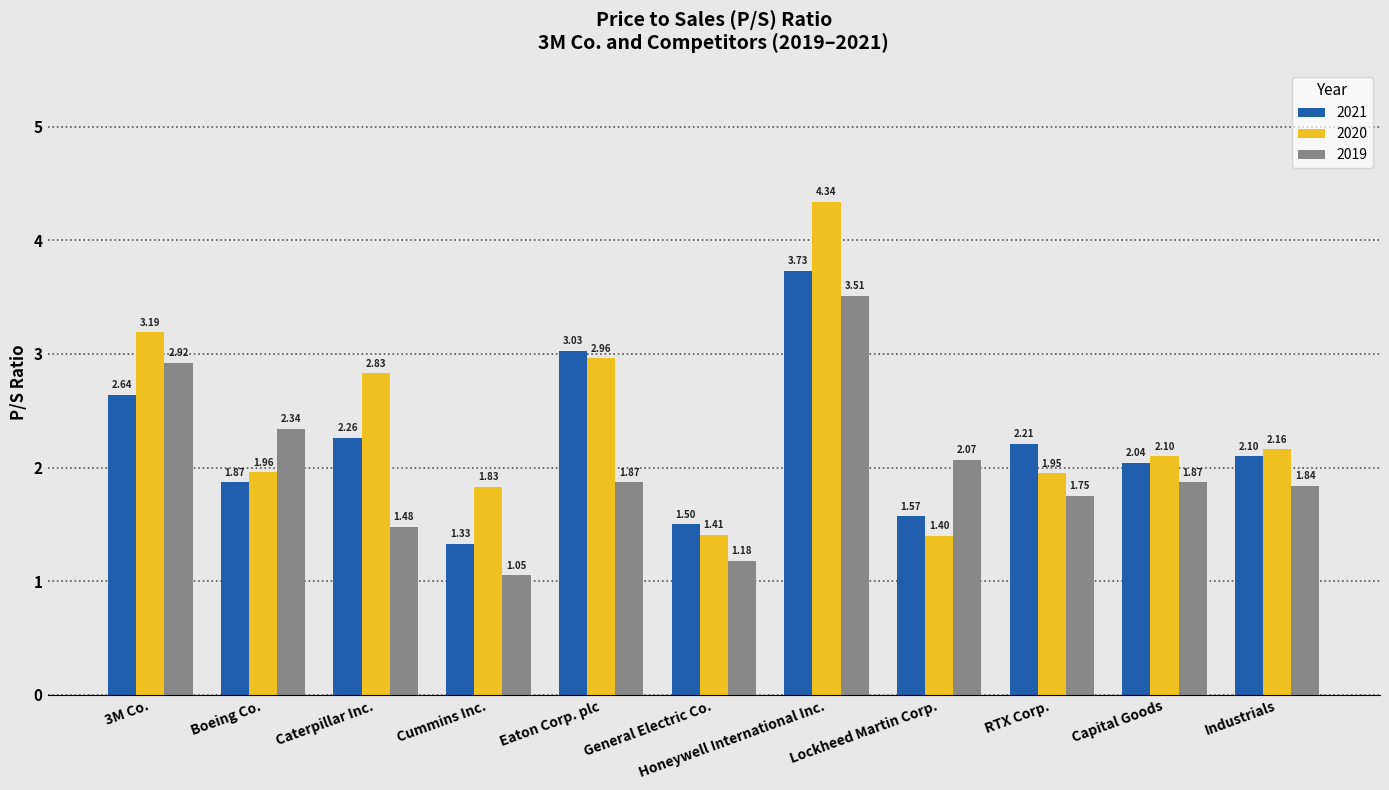

What is the label of the 1st bar from the right?

Industrials